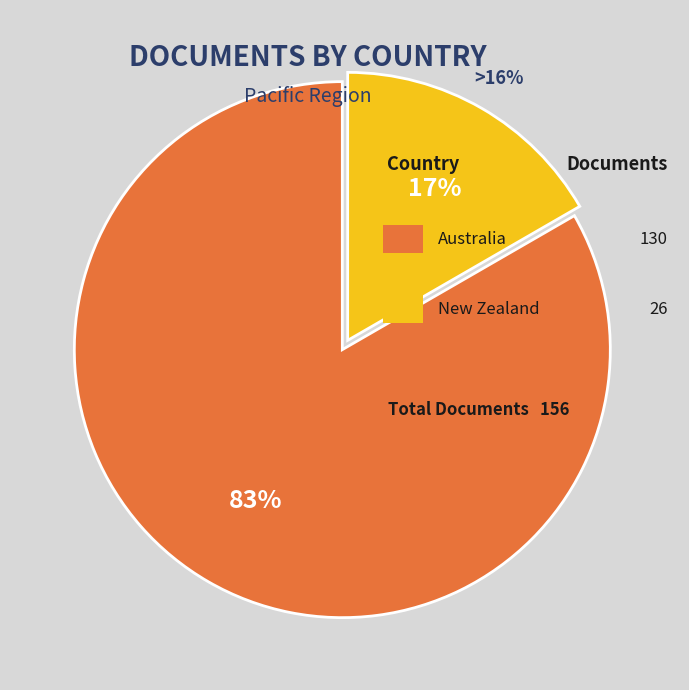

Does Australia account for over 50% of the chart?

Yes